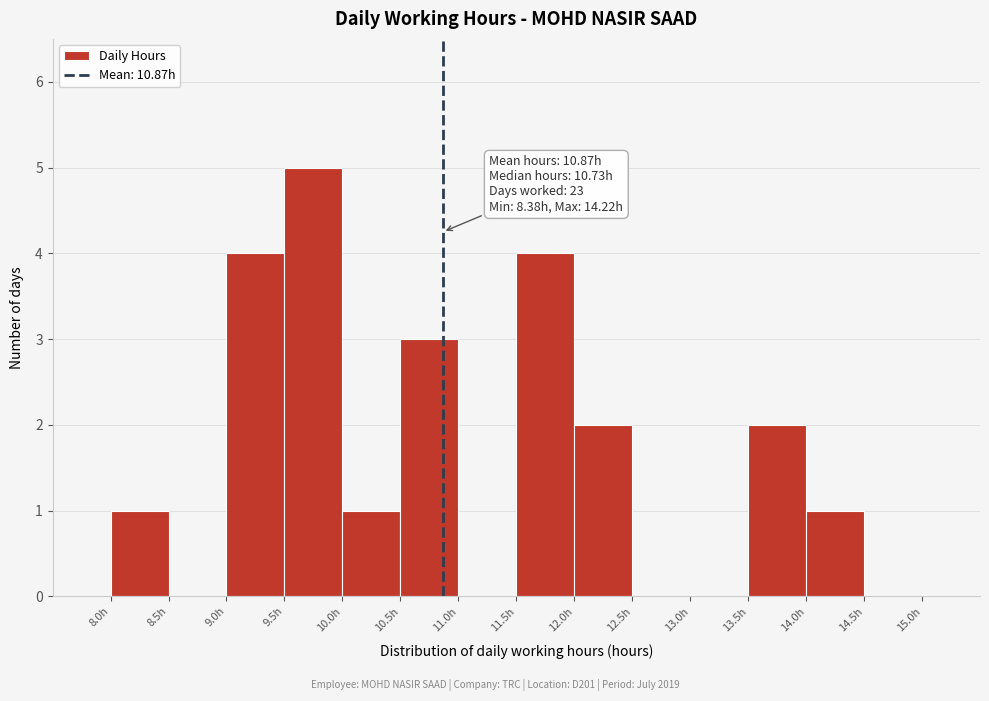

Over which range of the x-axis is the bar tallest?

9.5 to 10.0